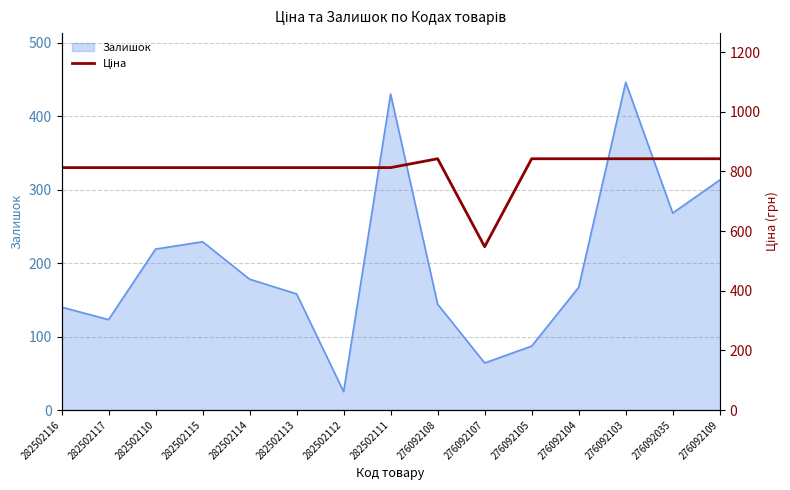

What is the ratio of the value at 276092107 to the value at 276092105?

0.6